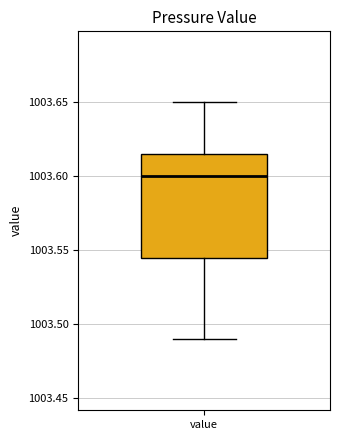

Where is the lower edge of the box for value on the y-axis? The values are not printed on the chart, so give them approximately, as read against the axis.

1003.545